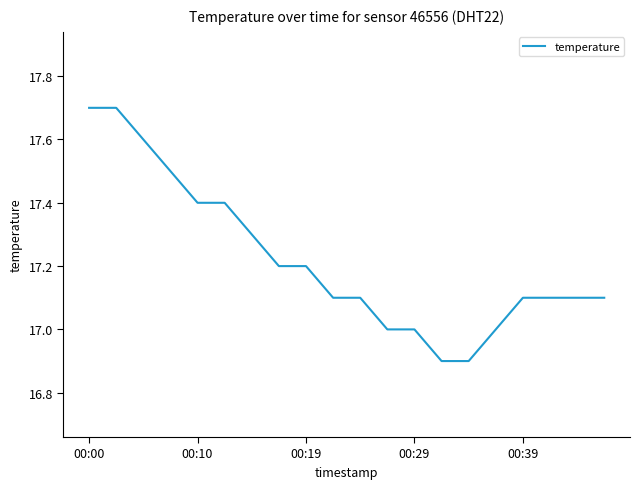

What is the difference between the maximum and minimum values?

0.8